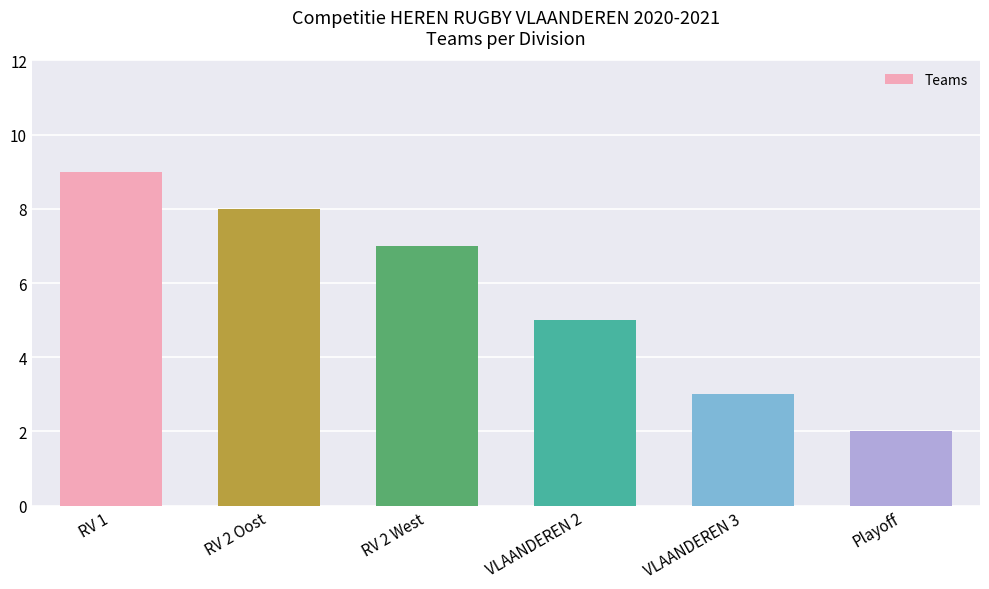

Between VLAANDEREN 3 and RV 1, which is larger?

RV 1